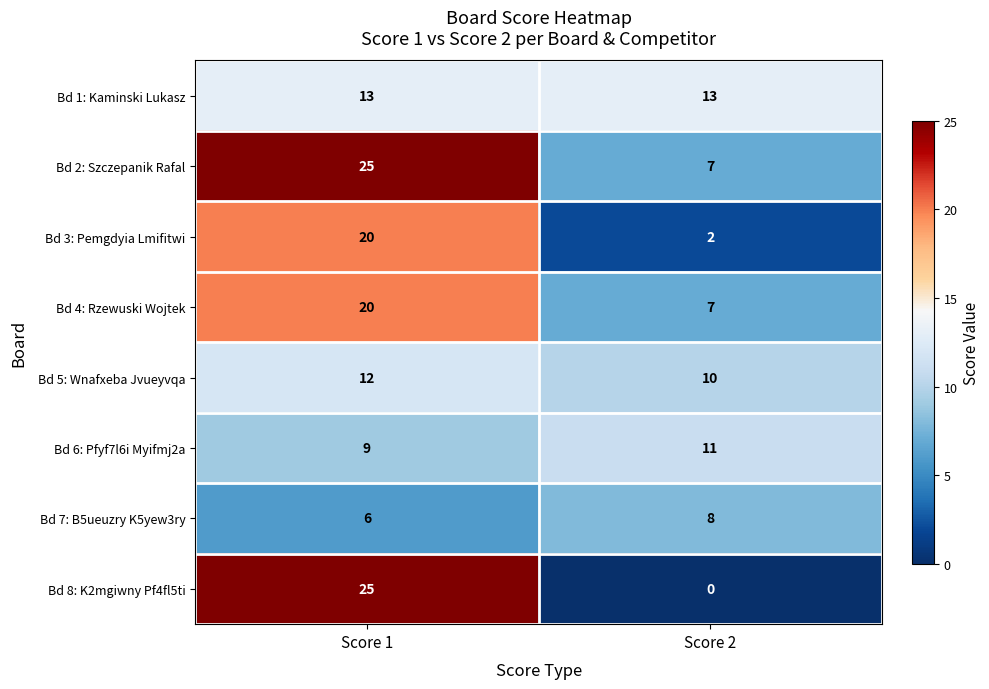

The Bd 4: Rzewuski Wojtek series shows 20 at Score 1. True or false?

True